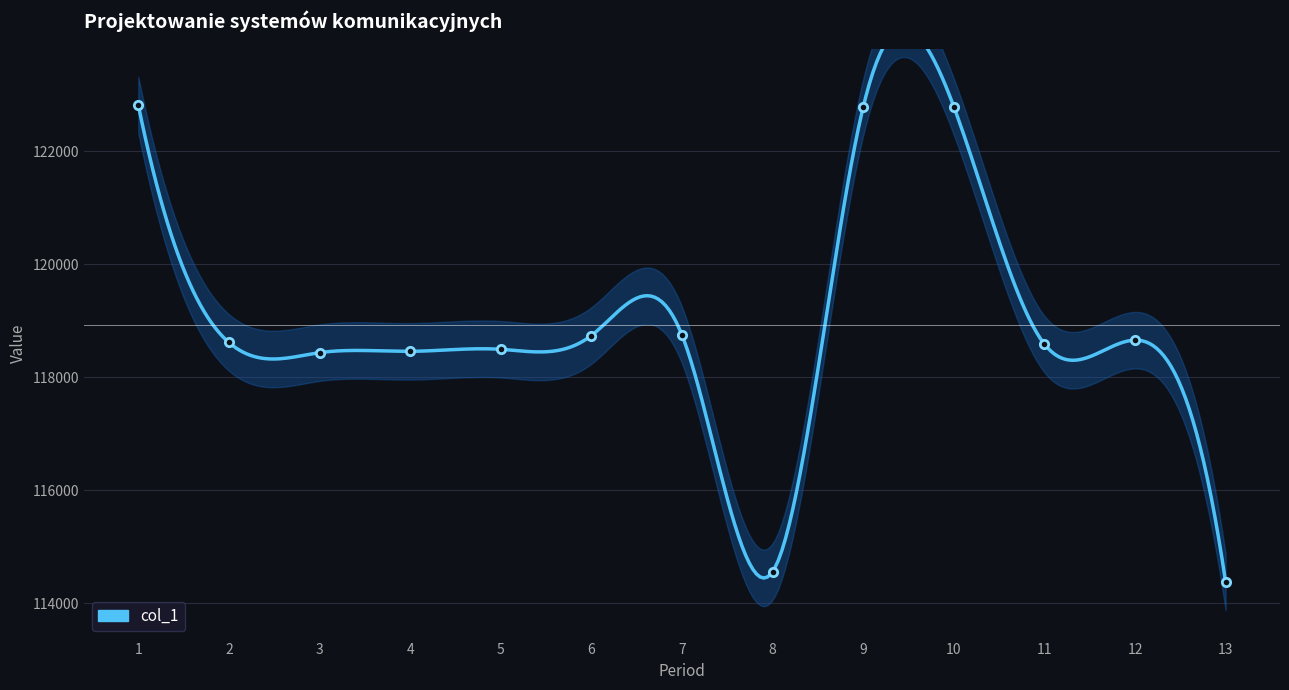

What is the change in value from 4 to 6?

+279